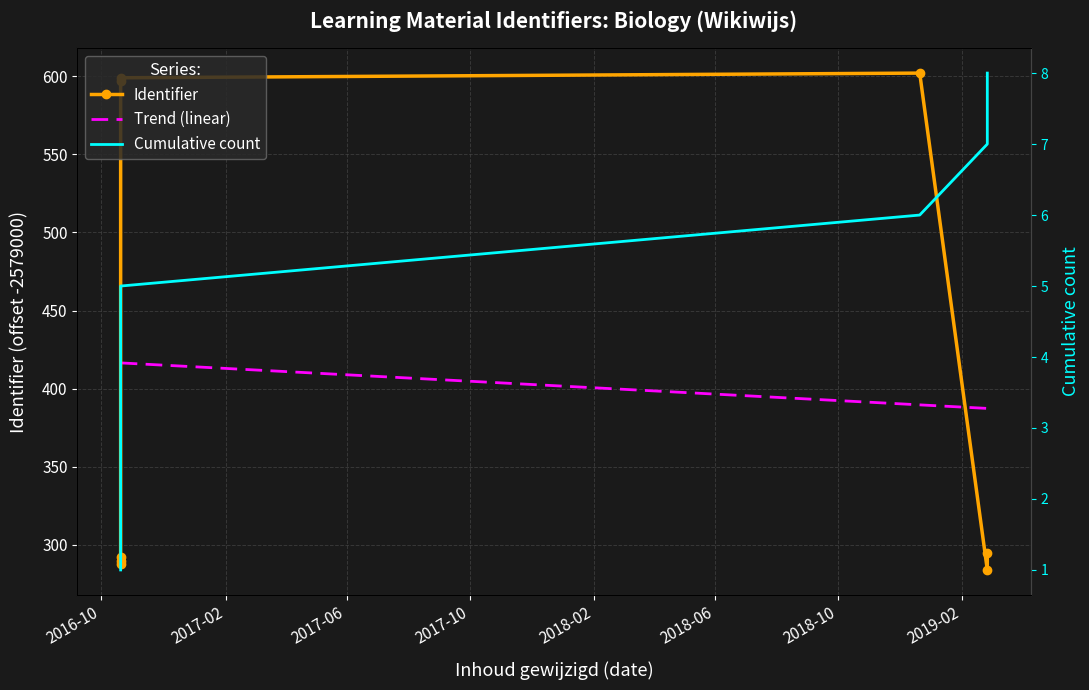

Reading right to left, transcribe all the data shown in this chart.

Identifier: 295.0	284.0	602.0	599.0	597.0	292.0	290.0	288.0
Trend (linear): 387.4	387.4	389.7	416.5	416.5	416.5	416.5	416.5
Cumulative count: 8.0	7.0	6.0	5.0	4.0	3.0	2.0	1.0